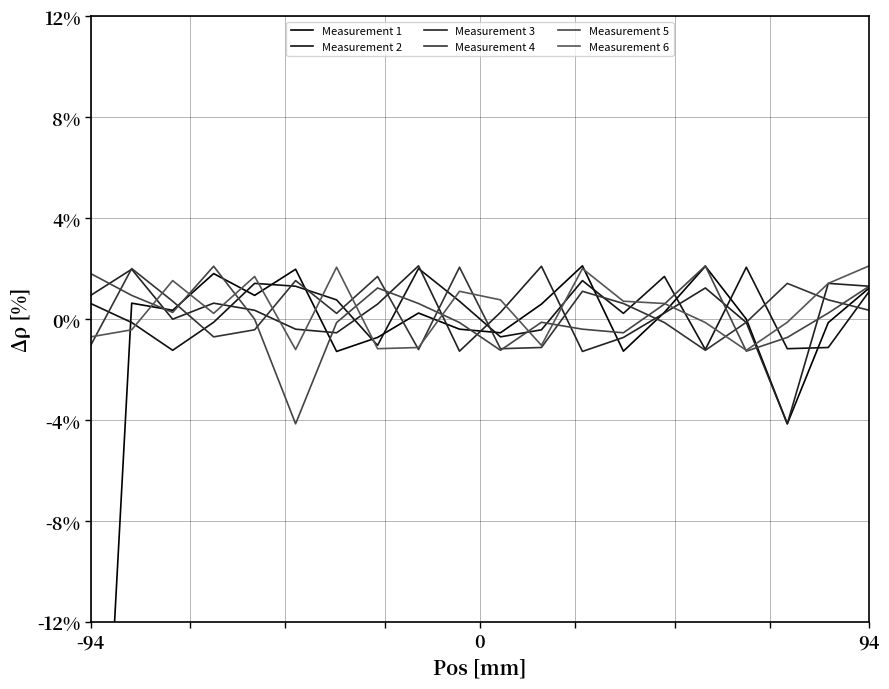

What is the average value of the Measurement 4 series?

0.3